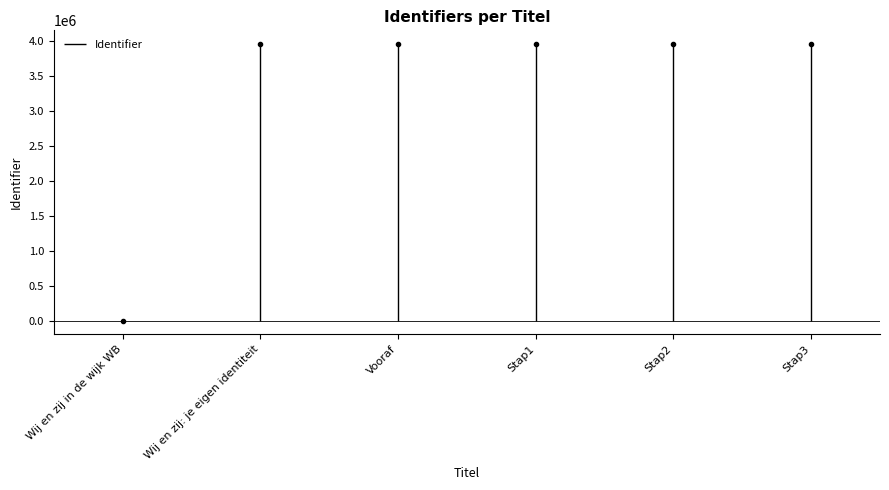

Which has a higher value, Wij en zij in de wijk WB or Vooraf?

Vooraf